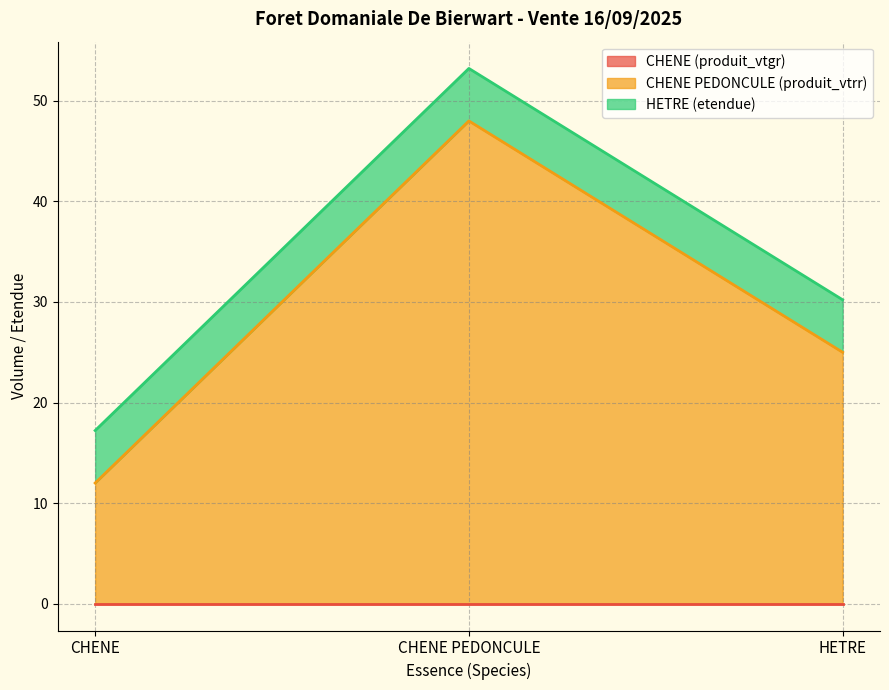

The value of CHENE PEDONCULE (produit_vtrr) at CHENE PEDONCULE is 48.0. True or false?

True